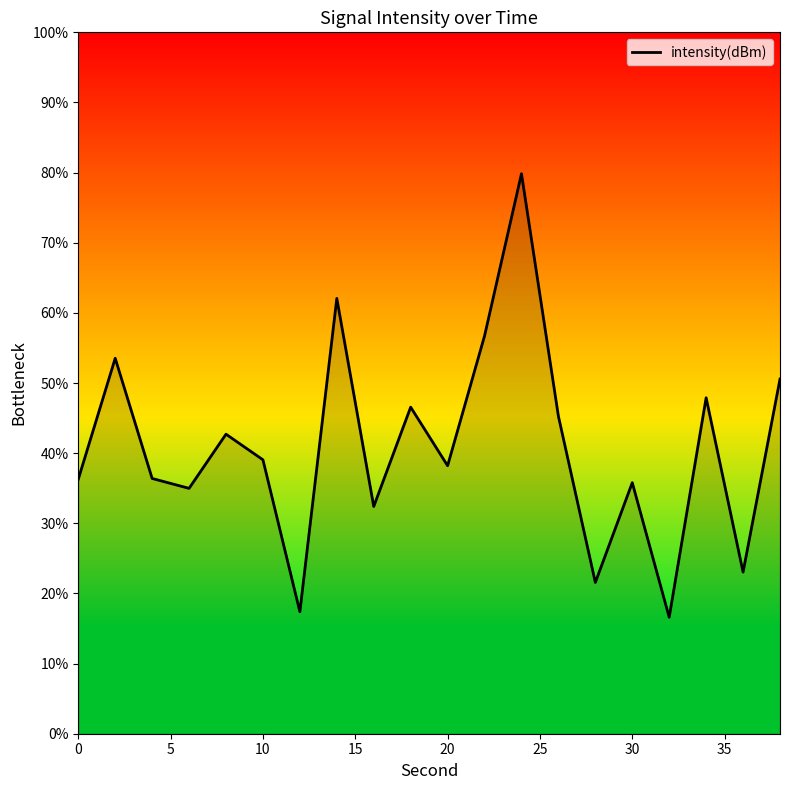

What is the greatest value displayed?

79.8